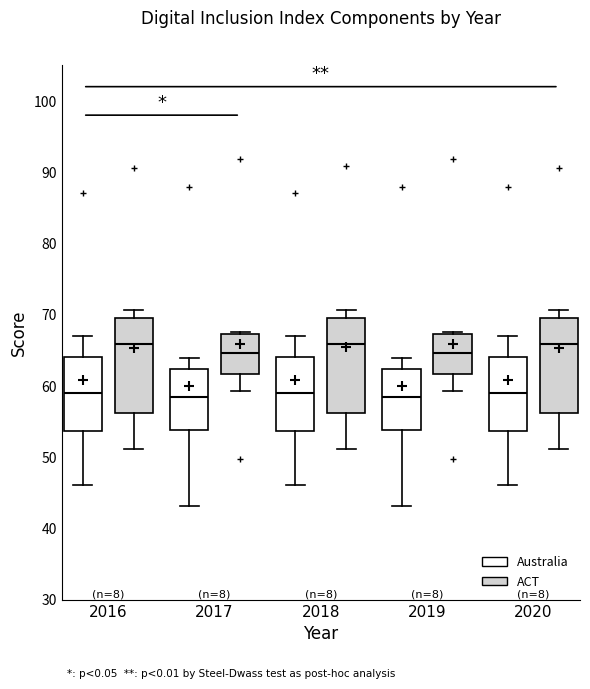

Reading left to right, transcribe this box plot: for each box, give where its median line is, the range the box spans, and where its two whiskers end, as read against the y-axis. The values are not printed on the chart, so give them approximately, as read against the axis.

2016 (Australia): median 59, box 54 to 64, whiskers 46 to 67
2016 (ACT): median 66, box 56 to 70, whiskers 51 to 71
2017 (Australia): median 58, box 54 to 62, whiskers 43 to 64
2017 (ACT): median 65, box 62 to 67, whiskers 59 to 68
2018 (Australia): median 59, box 54 to 64, whiskers 46 to 67
2018 (ACT): median 66, box 56 to 70, whiskers 51 to 71
2019 (Australia): median 58, box 54 to 62, whiskers 43 to 64
2019 (ACT): median 65, box 62 to 67, whiskers 59 to 68
2020 (Australia): median 59, box 54 to 64, whiskers 46 to 67
2020 (ACT): median 66, box 56 to 70, whiskers 51 to 71